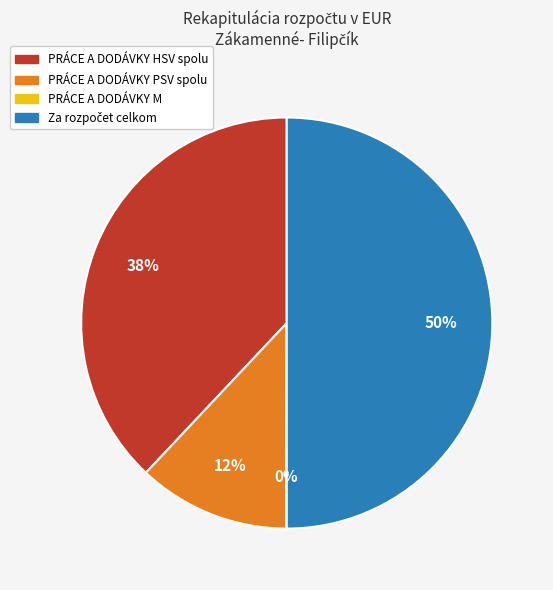

To the nearest percent, what portion does PRÁCE A DODÁVKY PSV spolu represent?

12%